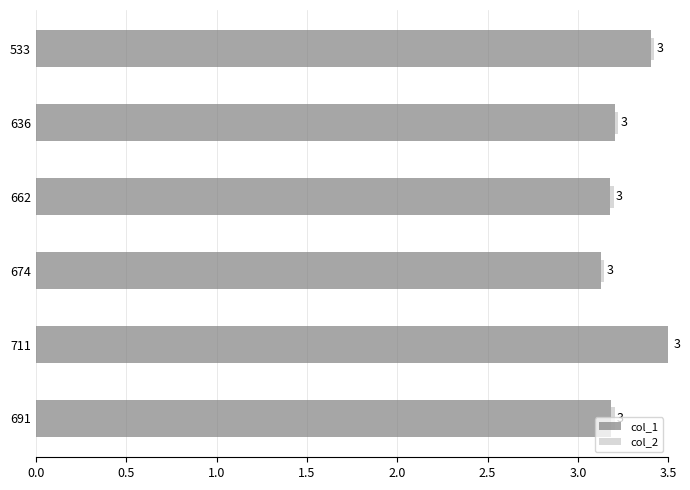

How many data points does each series have?

6